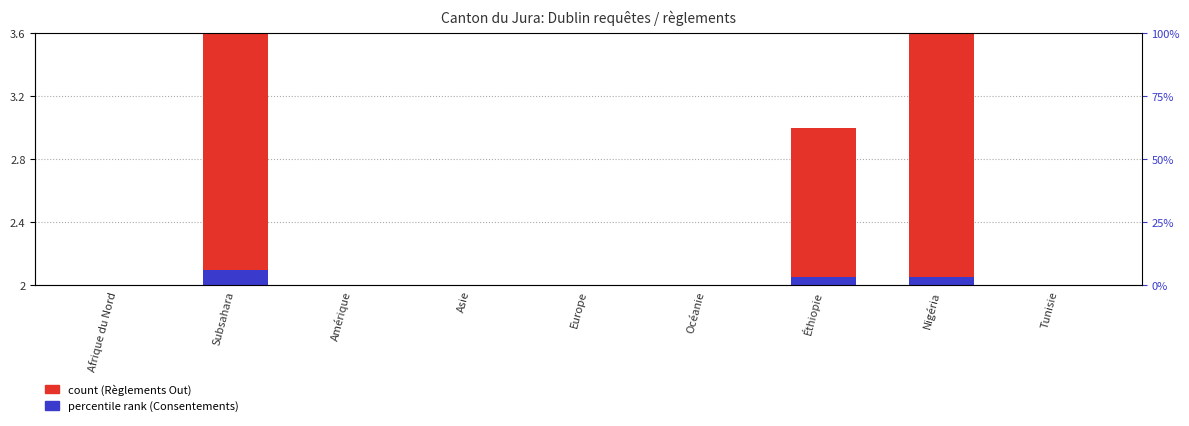

What is the label of the 3rd bar from the left?

Amérique